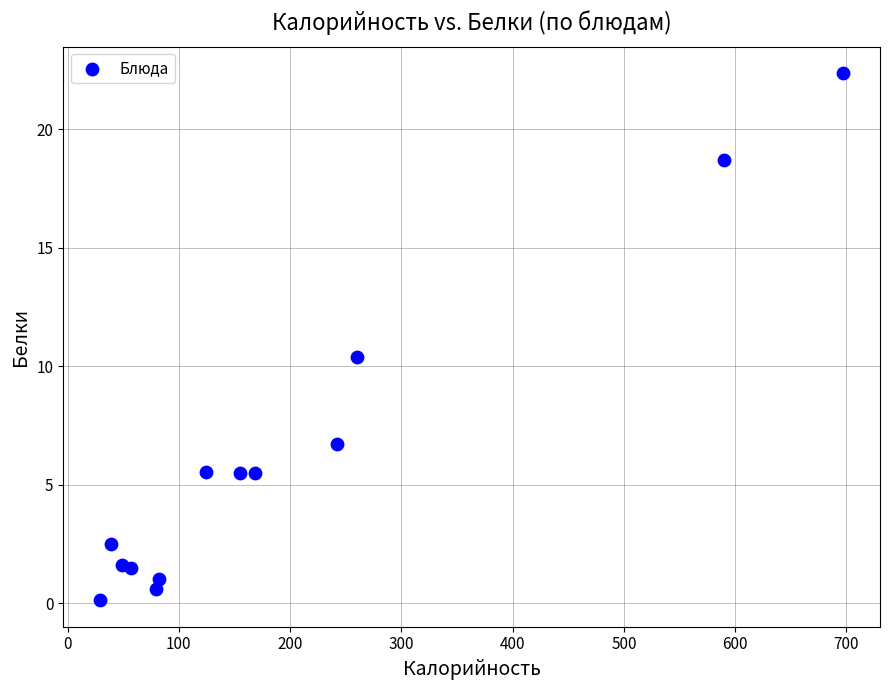

What Y value in the scatter plot is closest to 11?

10.4